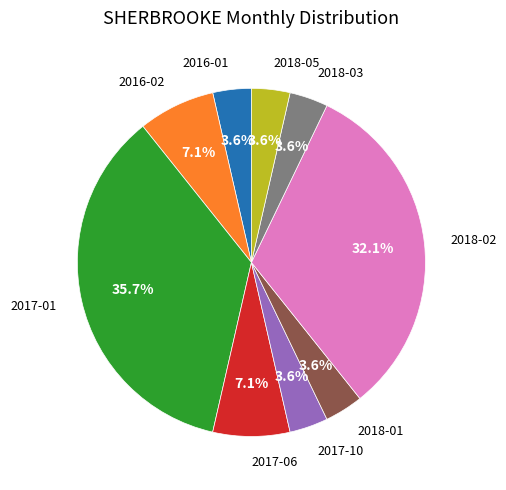

True or false: 2017-06 accounts for 12% of the total.

False